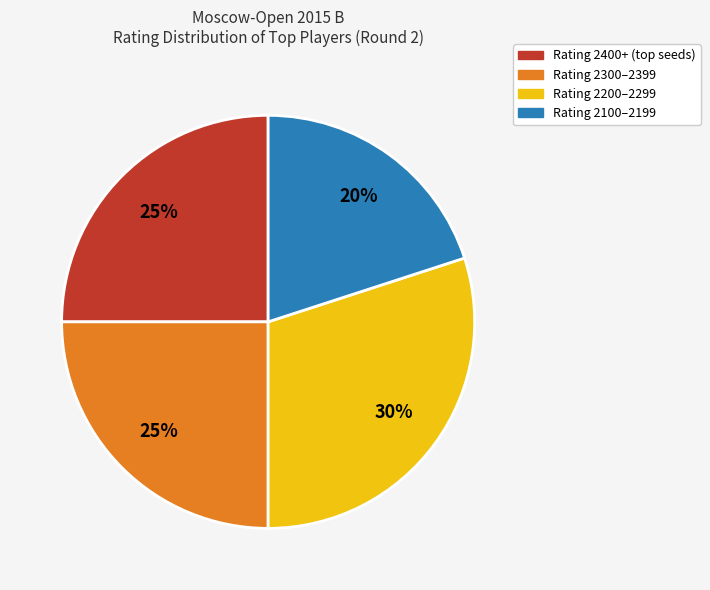

To the nearest percent, what is the difference between the largest and smallest slice percentages?

10%